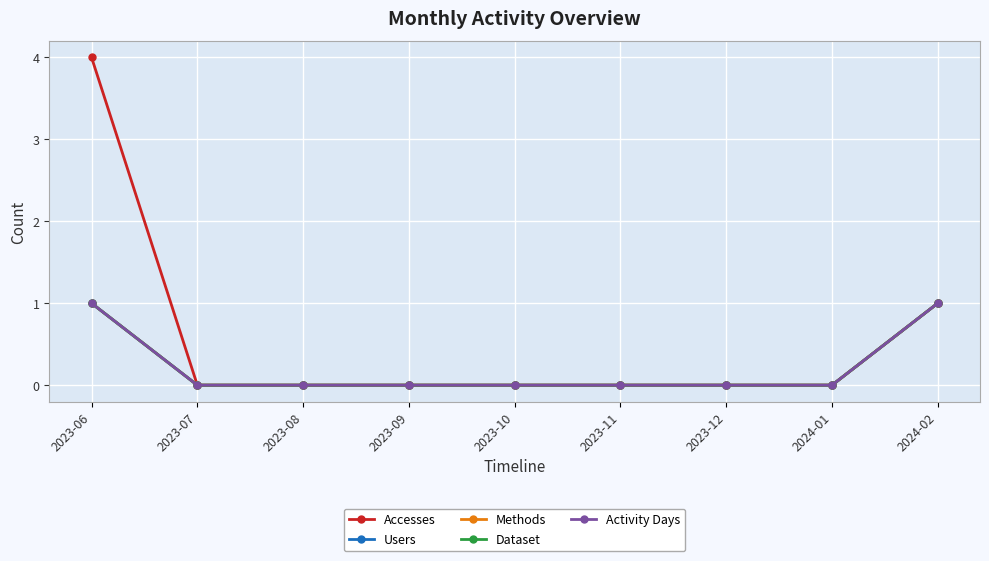

What is the label of the 7th point from the left?

2023-12